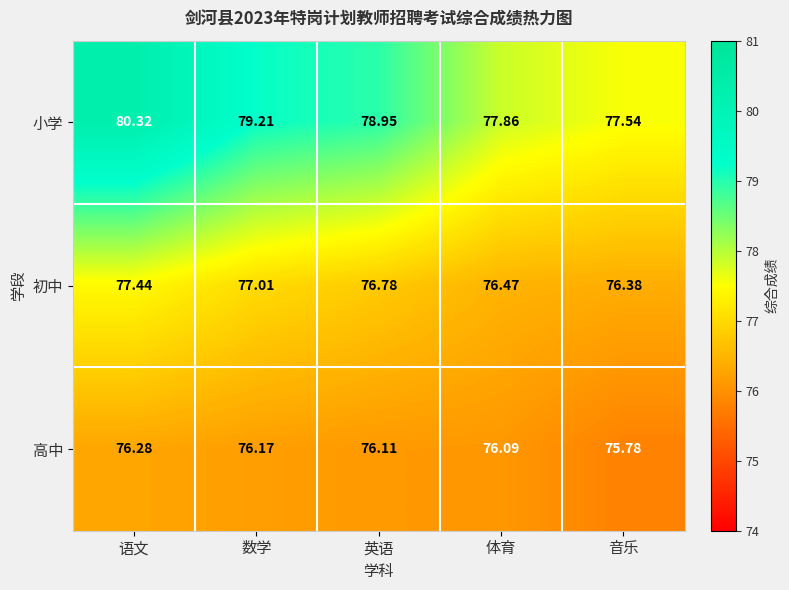

How many series are shown in this chart?

3